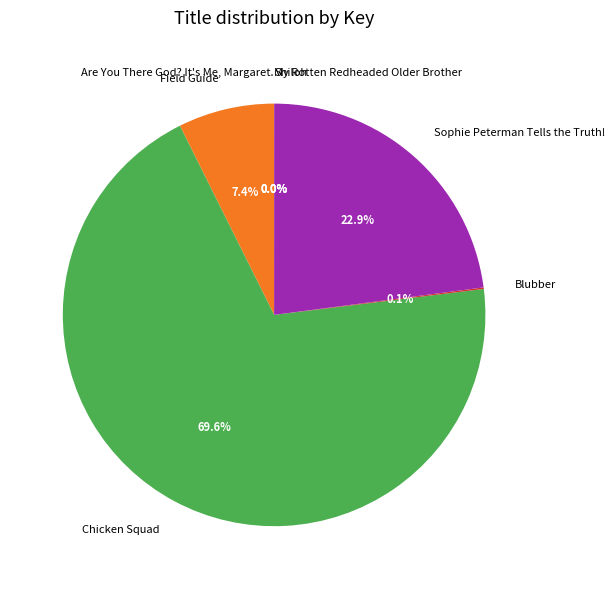

What percentage do Chicken Squad and Field Guide together represent?

77.0%